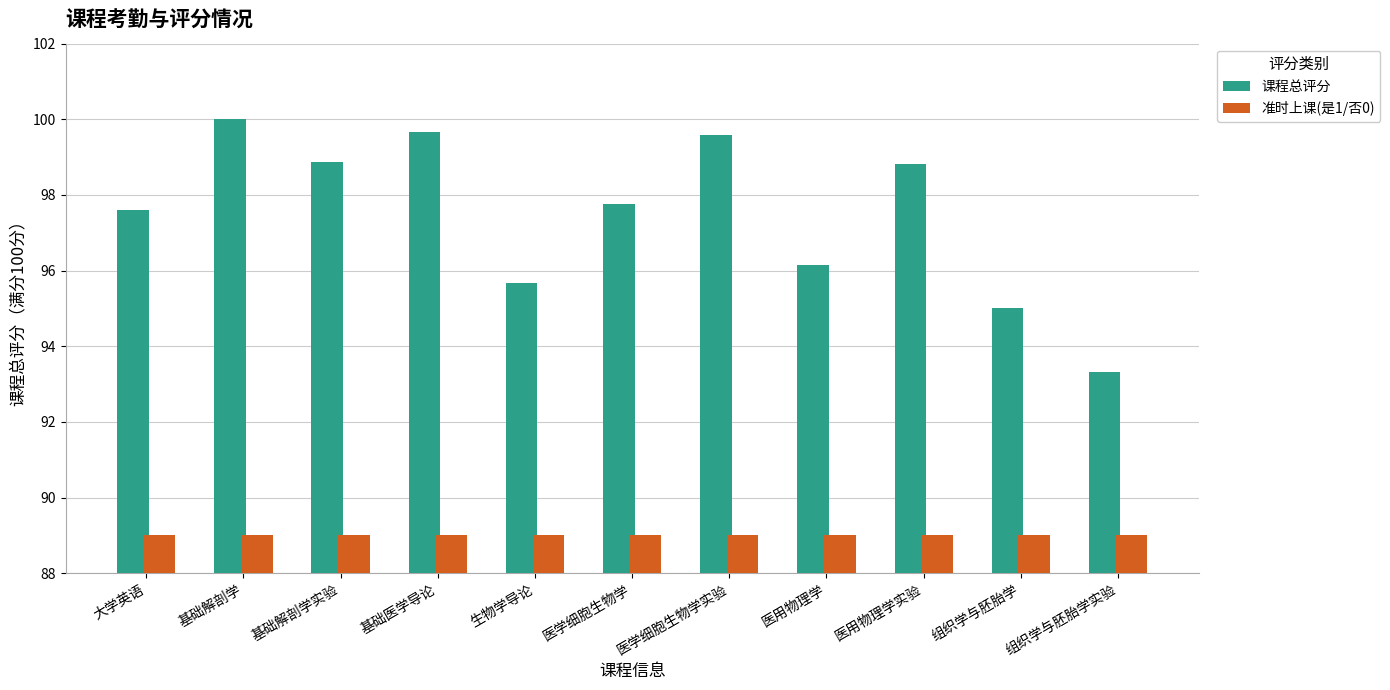

Between 组织学与胚胎学实验 and 生物学导论, which is larger?

生物学导论